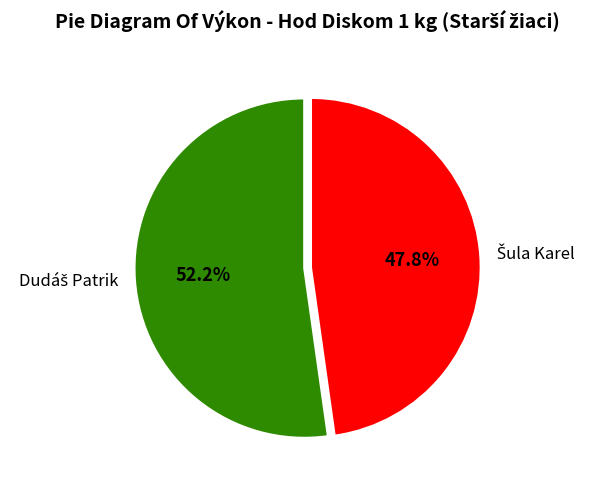

Is there any slice that represents more than half of the pie?

Yes